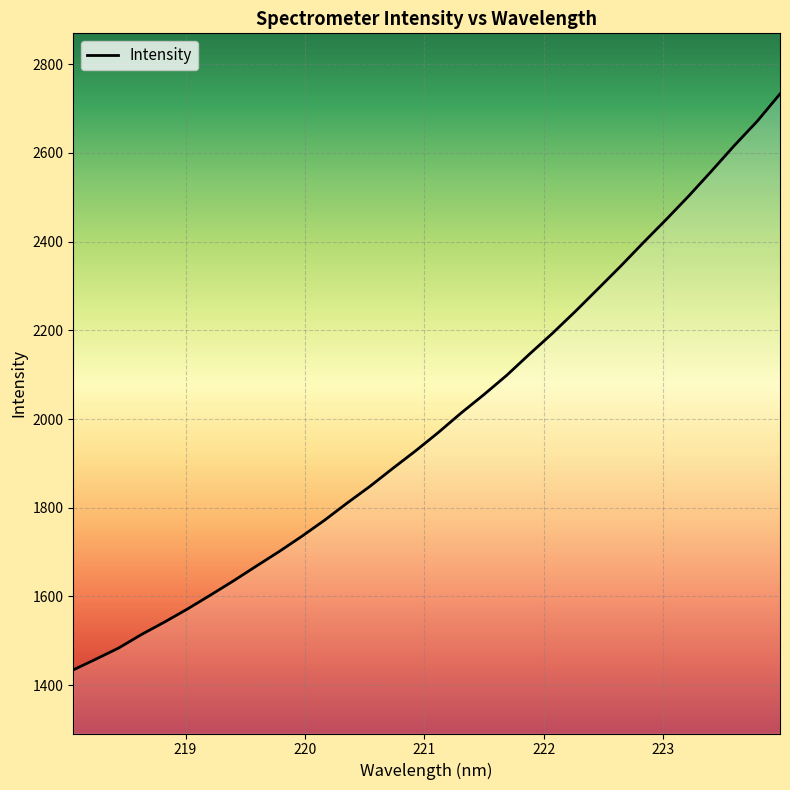

What is the smallest value displayed?

1434.3